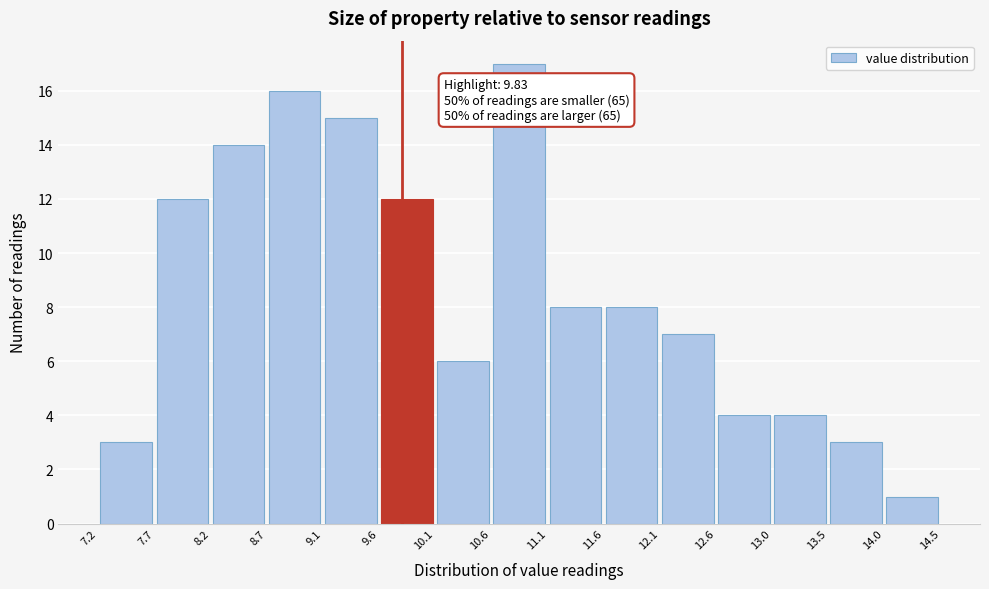

Over which range of the x-axis is the bar tallest?

10.6 to 11.1